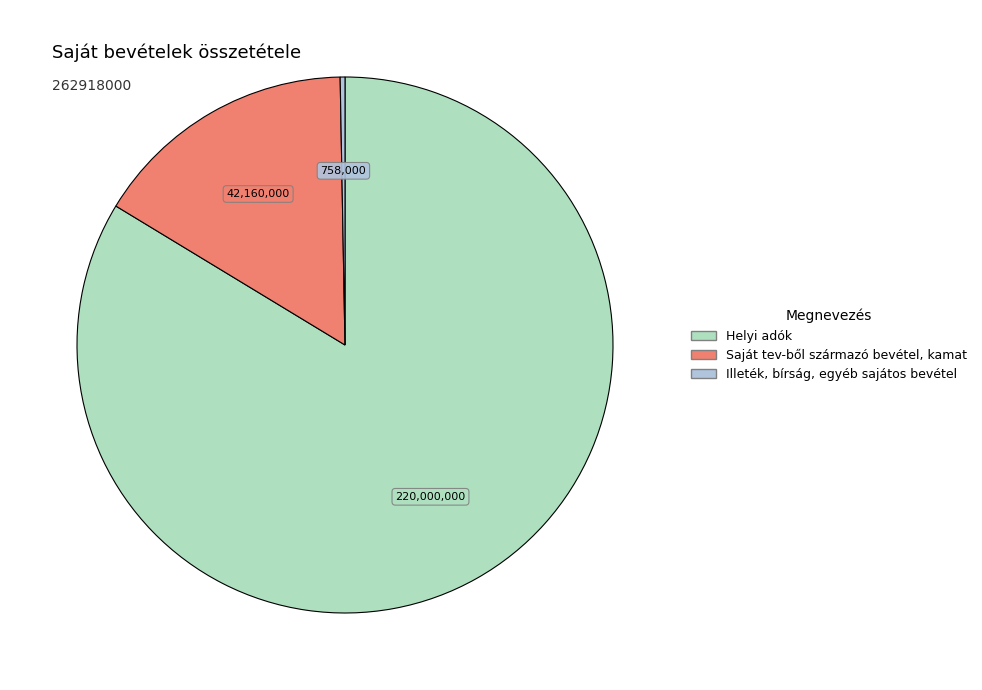

The Saját tev-ből származó bevétel, kamat slice represents 16% of the pie. True or false?

True